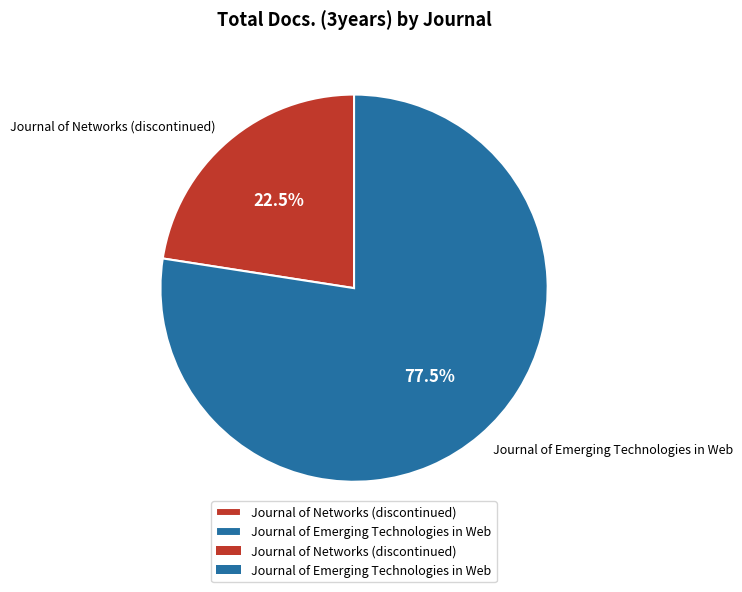

Which category has the biggest portion of the pie?

Journal of Emerging Technologies in Web